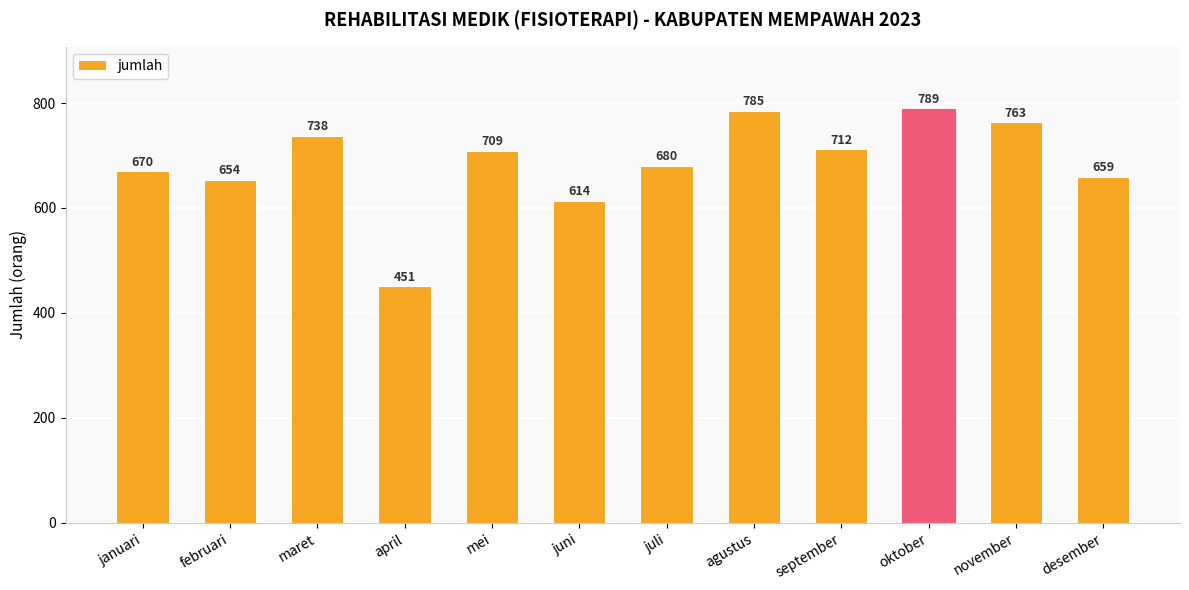

Read the value at februari.

654